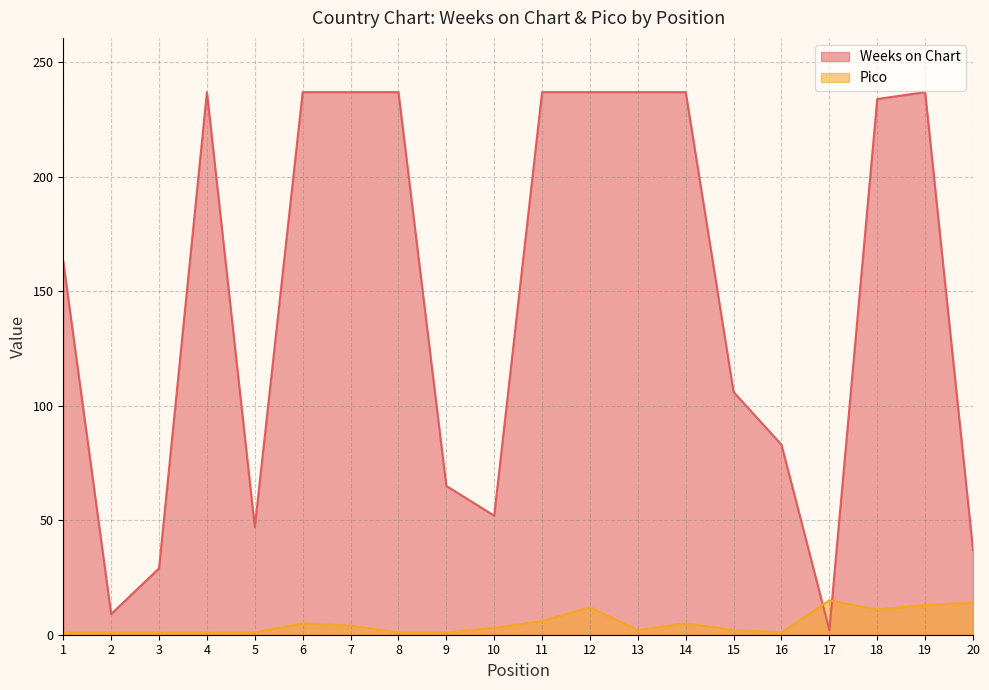

Reading left to right, list all the values displayed in this chart.

Weeks on Chart: 163	9	29	237	47	237	237	237	65	52	237	237	237	237	106	83	2	234	237	37
Pico: 1	1	1	1	1	5	4	1	1	3	6	12	2	5	2	1	15	11	13	14